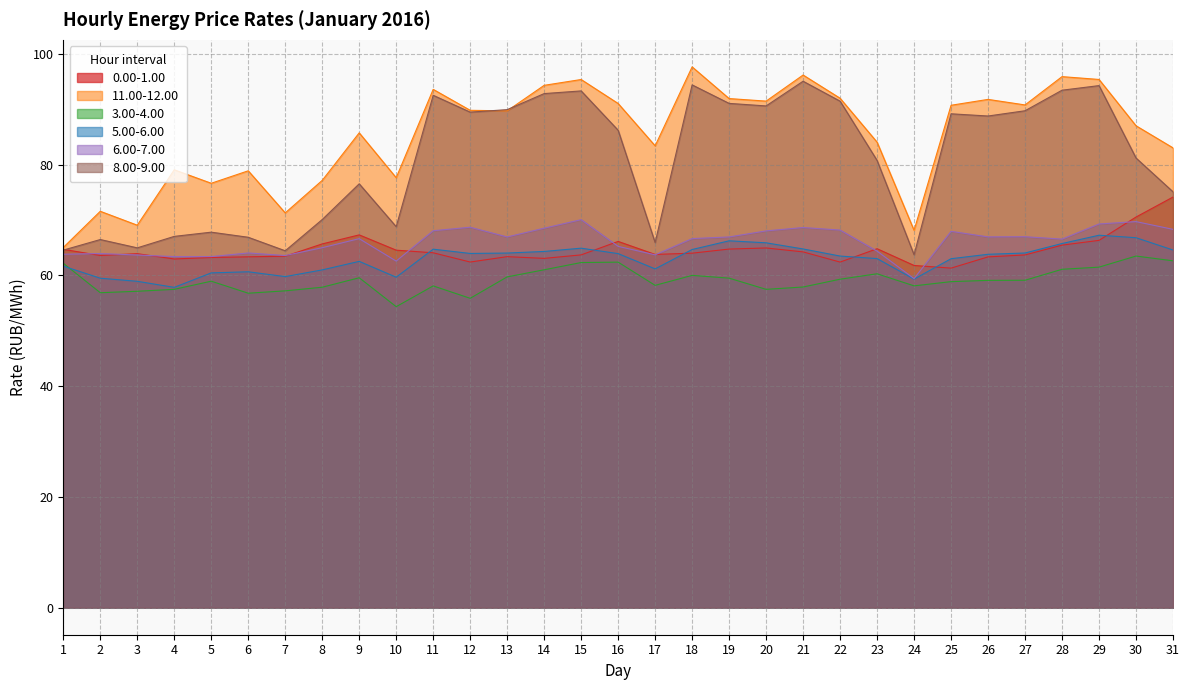

Which series has the widest spread of values?

11.00-12.00